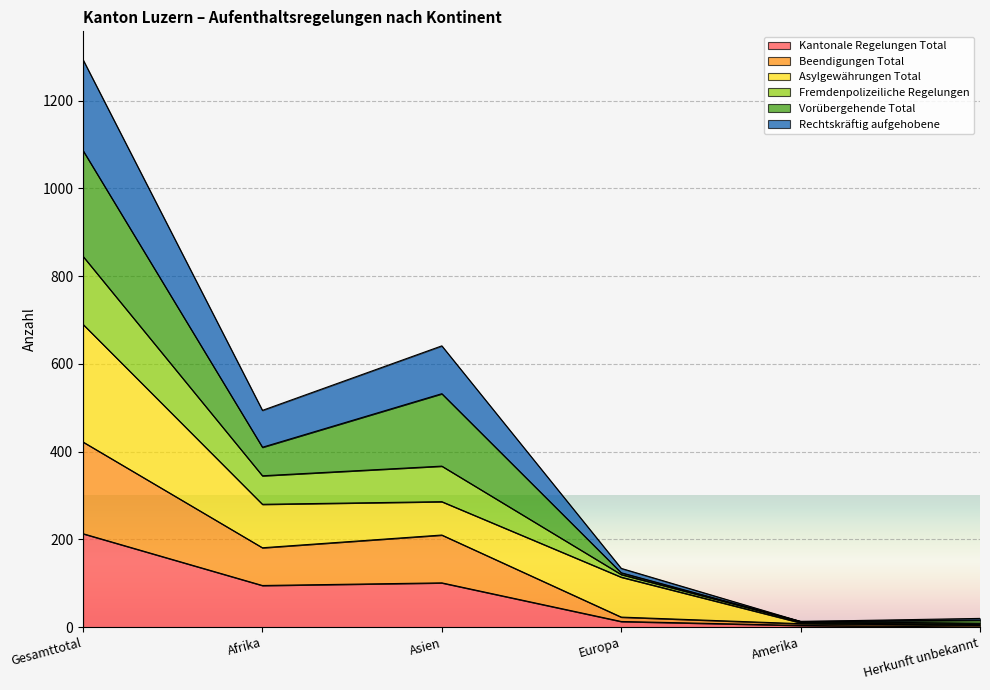

The Fremdenpolizeiliche Regelungen series shows 206 at Europa. True or false?

False